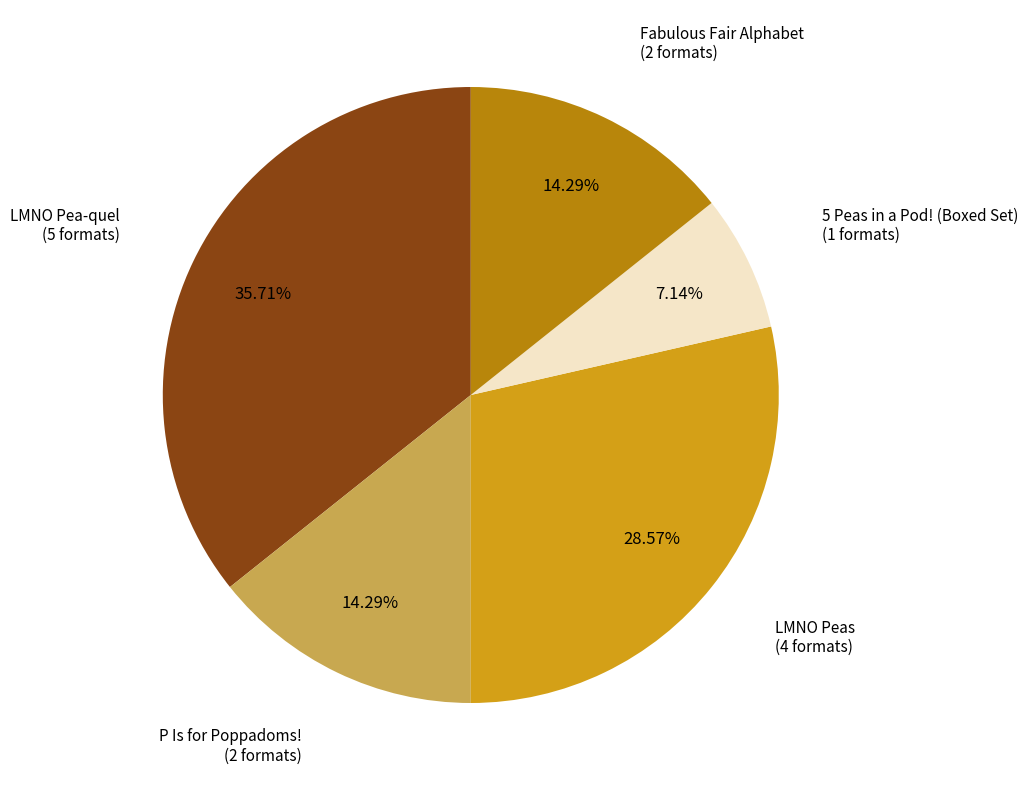

What percentage is the LMNO Peas slice, to the nearest percent?

29%